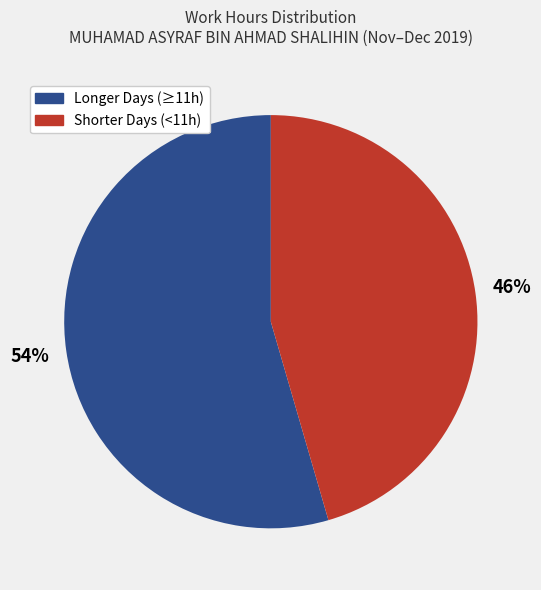

How many segments does this pie chart have?

2